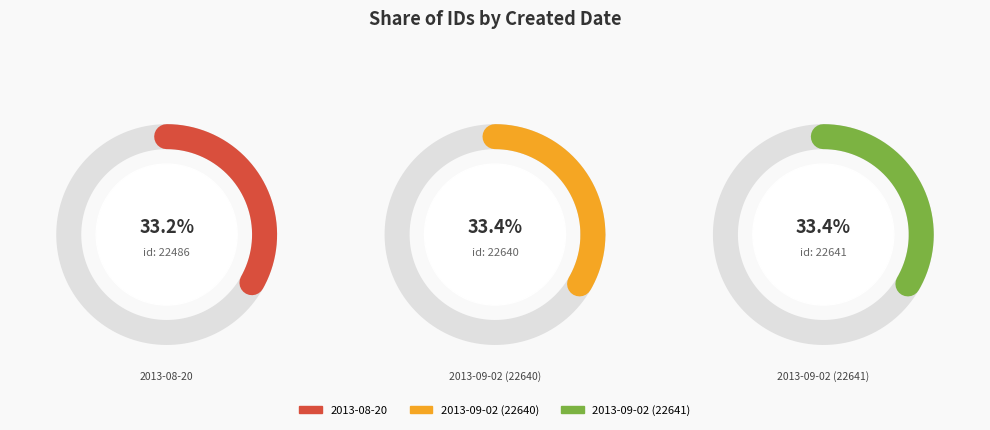

What percentage is the 2013-09-02 (22640) slice, to the nearest percent?

33%